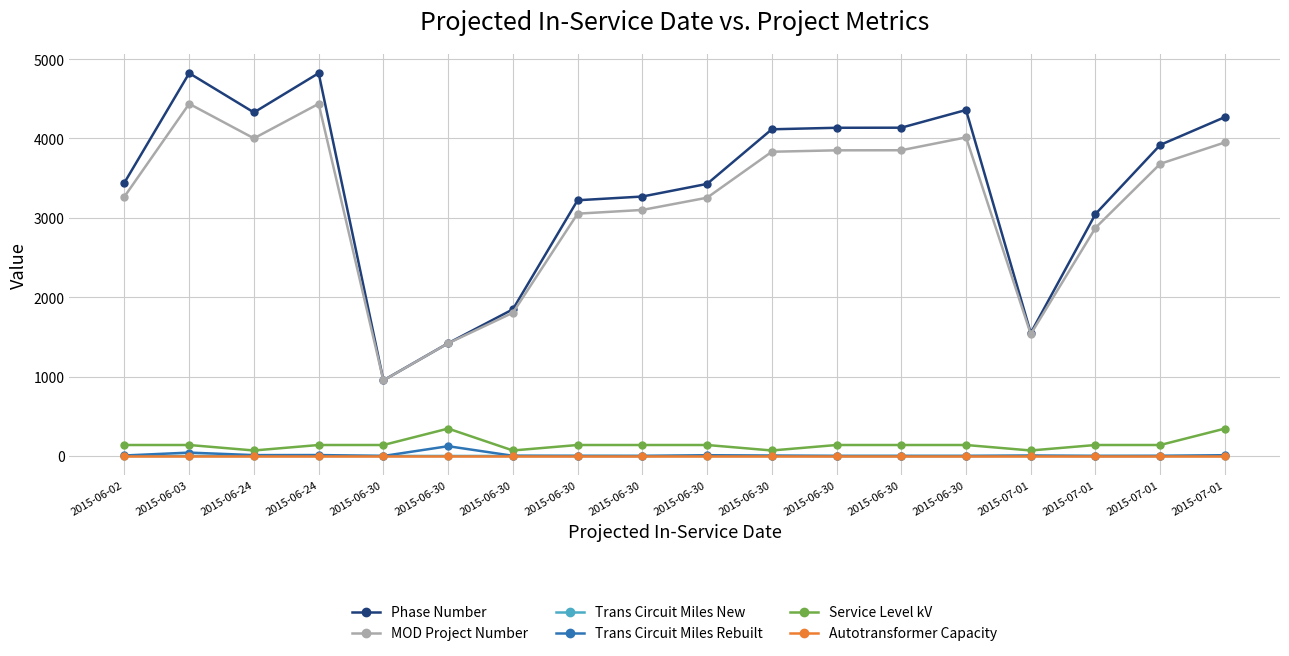

At which category is the sum across all series the highest?

2015-06-03